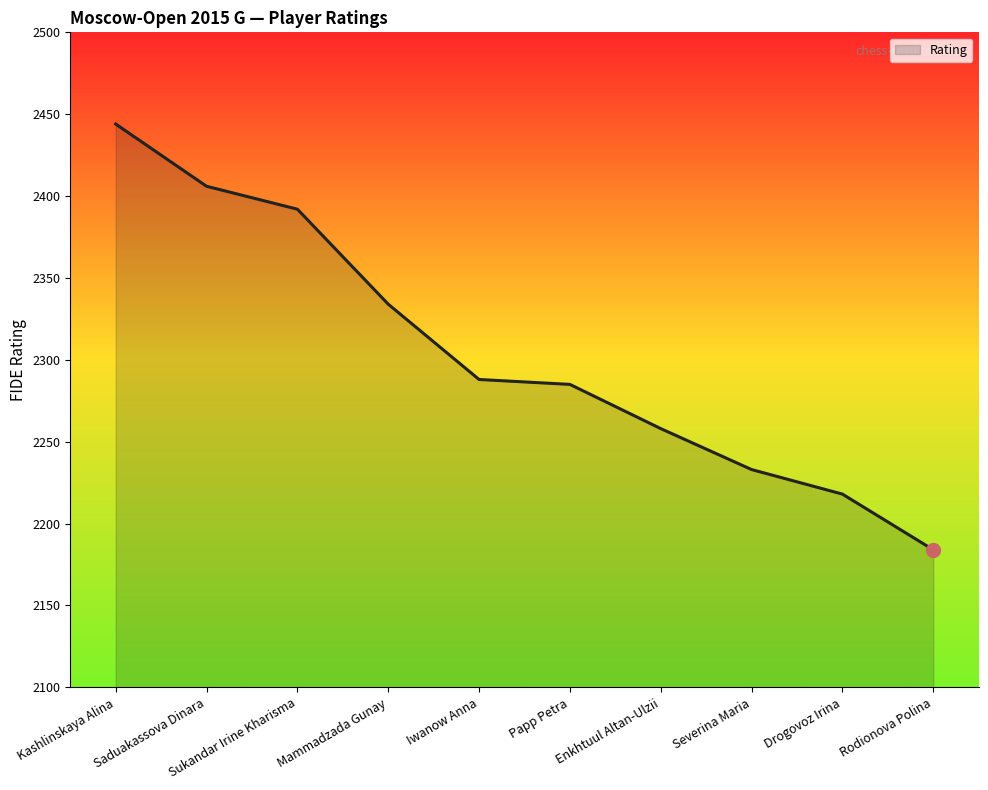

Approximately how many times larger is the value at Mammadzada Gunay compared to Saduakassova Dinara?

1.0